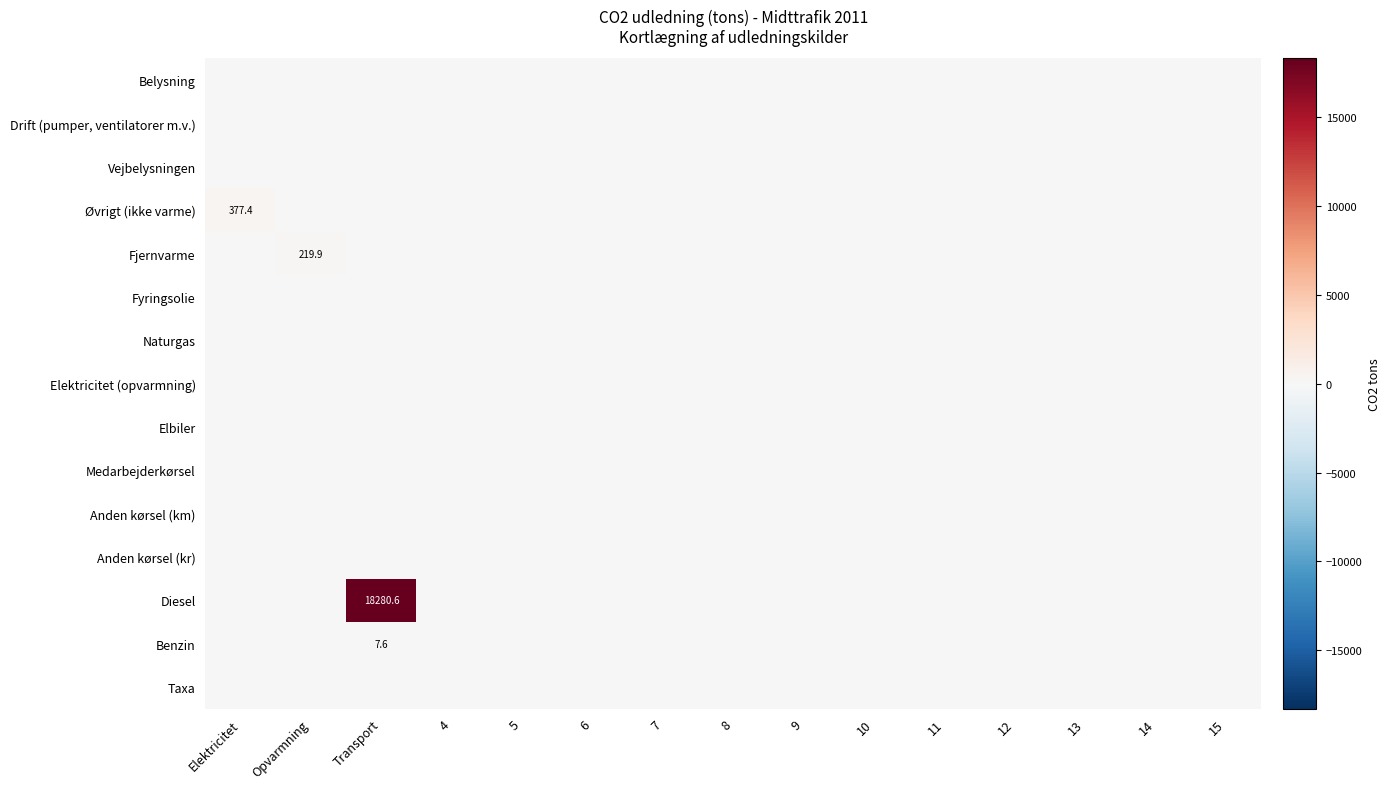

Which series has the largest total across all categories?

Diesel